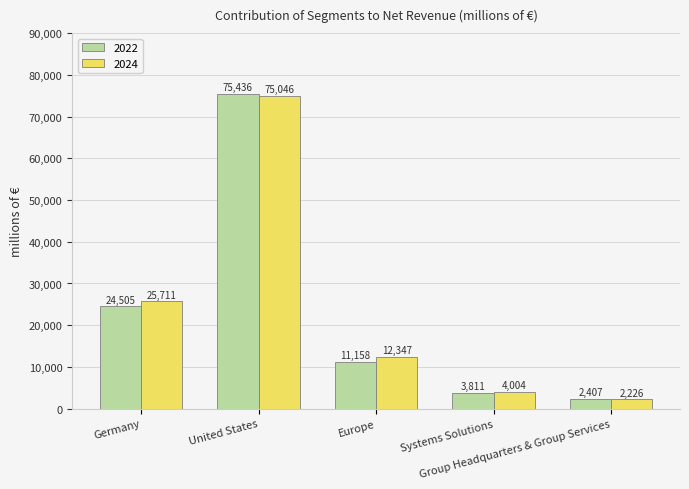

The 2024 series shows 75046 at United States. True or false?

True